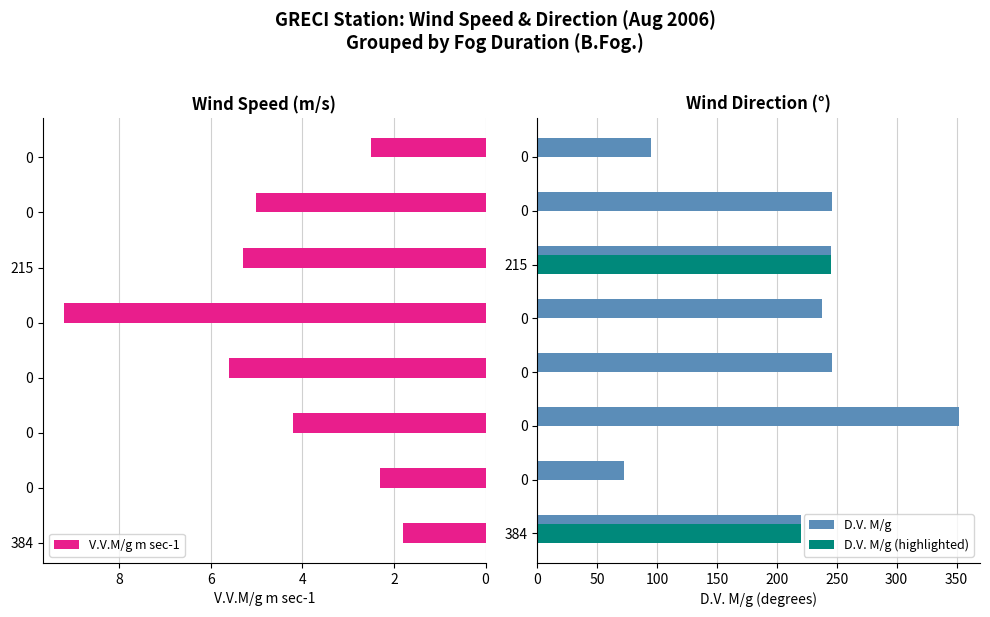

At which label does V.V.M/g m sec-1 reach its minimum?

384